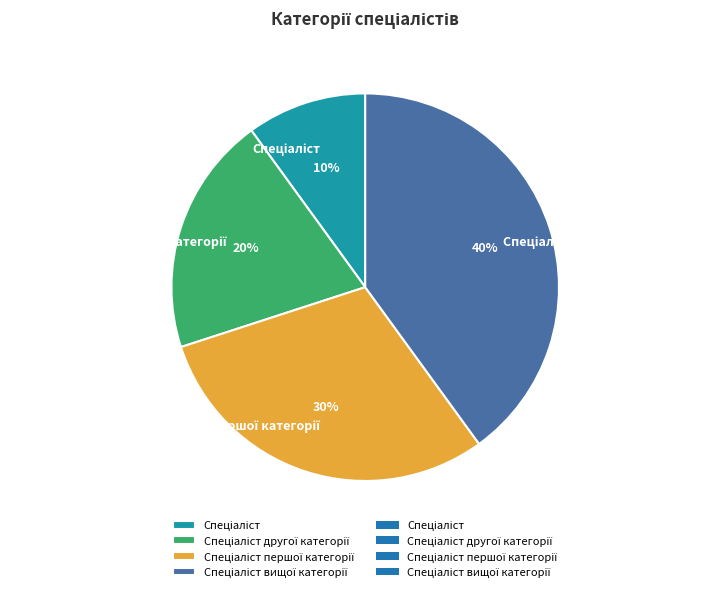

To the nearest percent, what is the difference between the largest and smallest slice percentages?

30%